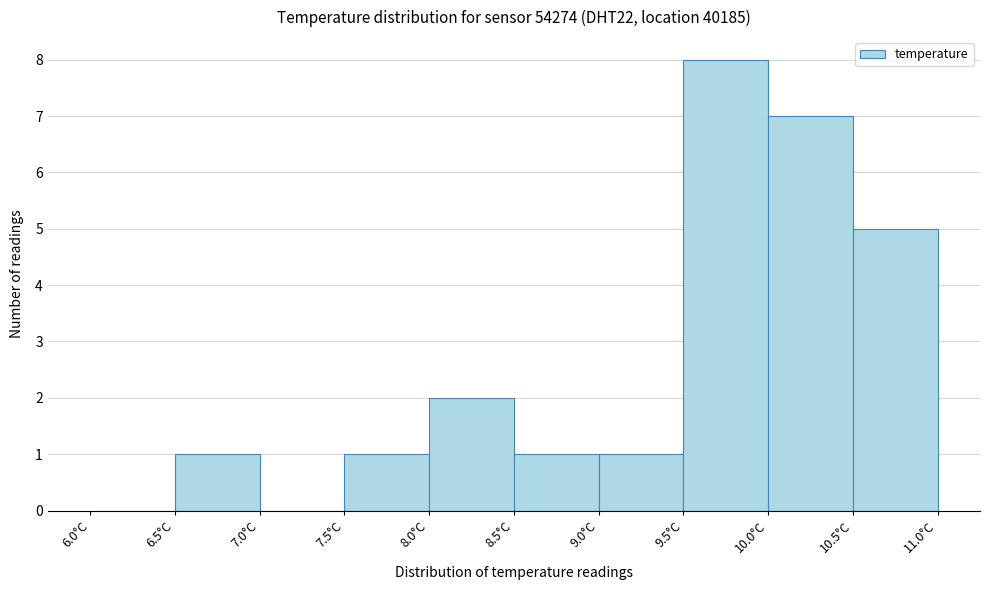

Reading left to right, transcribe this chart: for each bar, give the range it covers on the x-axis and its height. The values are not printed on the chart, so give them approximately, as read against the axis.

6.0 to 6.5: 0
6.5 to 7.0: 1
7.0 to 7.5: 0
7.5 to 8.0: 1
8.0 to 8.5: 2
8.5 to 9.0: 1
9.0 to 9.5: 1
9.5 to 10.0: 8
10.0 to 10.5: 7
10.5 to 11.0: 5